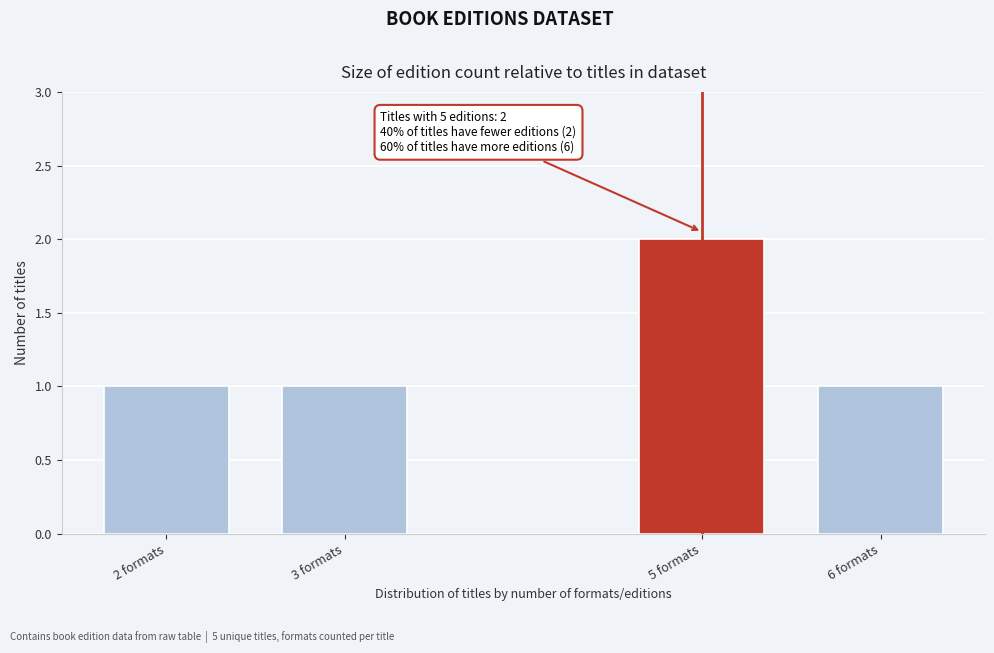

Reading right to left, what are all the values shown in this chart?

6 formats=1	5 formats=2	3 formats=1	2 formats=1